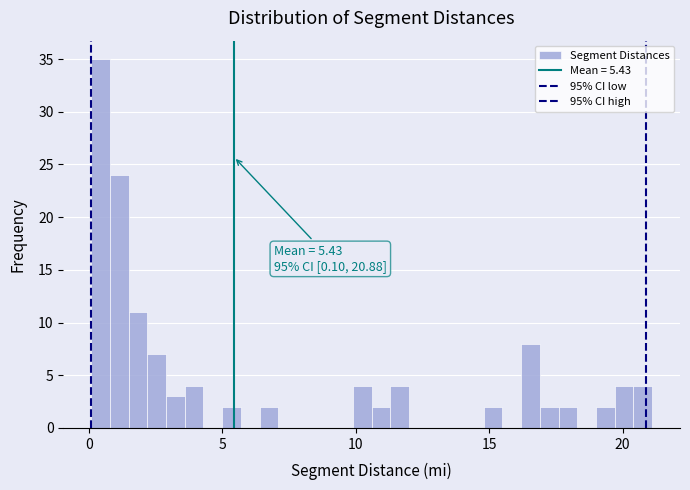

Around what value on the x-axis is the tallest bar? Give the approximate position of its centre, as read against the axis.

0.5